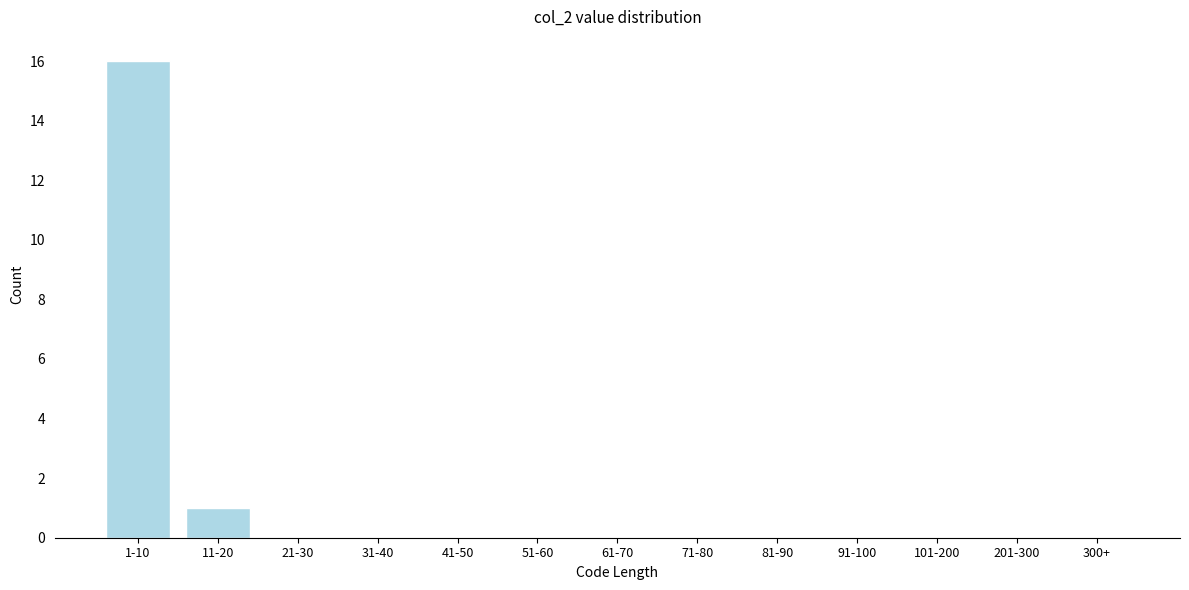

Reading left to right, what are all the values shown in this chart?

1-10=16	11-20=1	21-30=0	31-40=0	41-50=0	51-60=0	61-70=0	71-80=0	81-90=0	91-100=0	101-200=0	201-300=0	300+=0